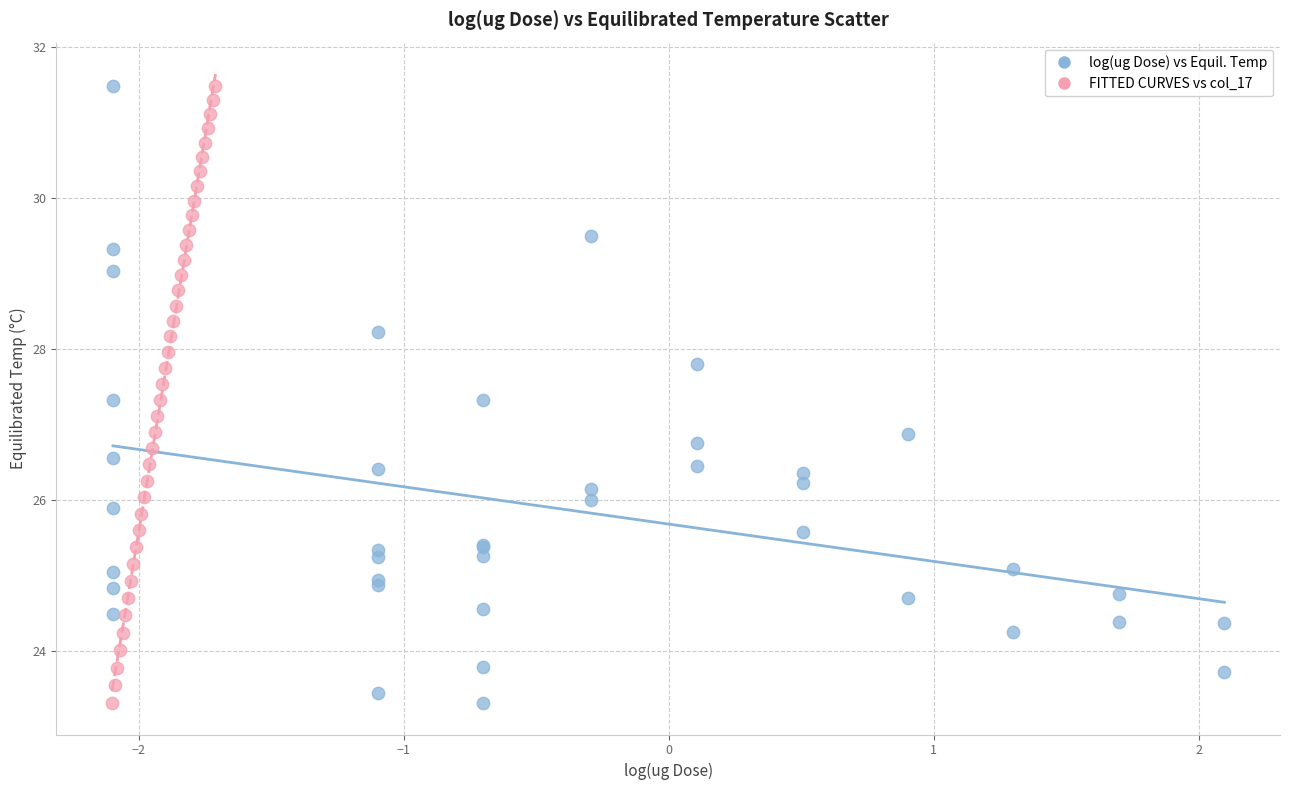

What are all the series names shown in the legend?

log(ug Dose) vs Equil. Temp, FITTED CURVES vs col_17